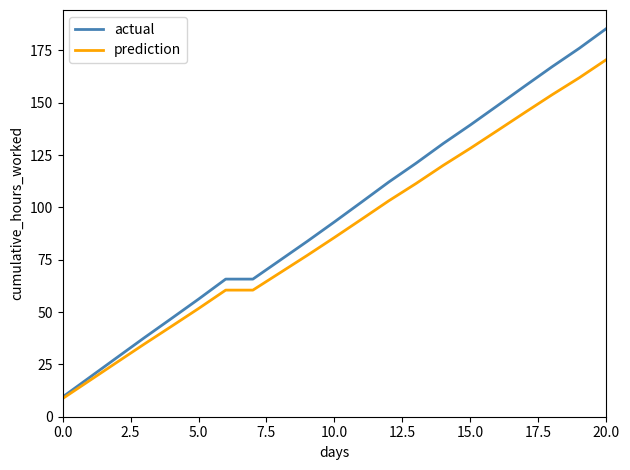

What is the lowest value of the actual series?

9.4